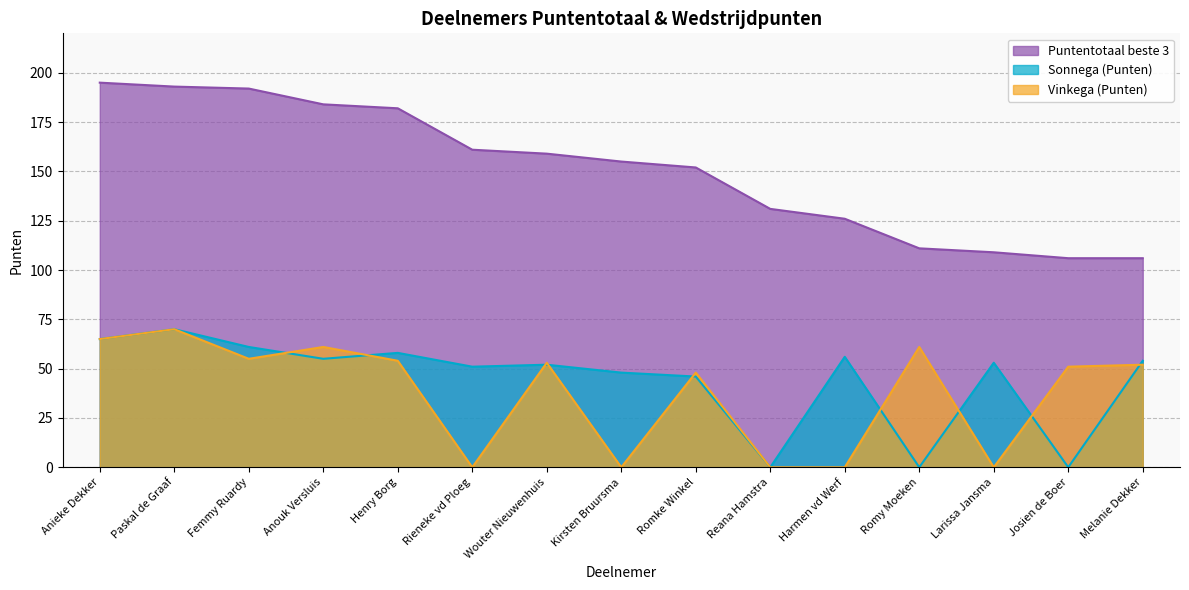

At how many categories does at least one series exceed 171?

5